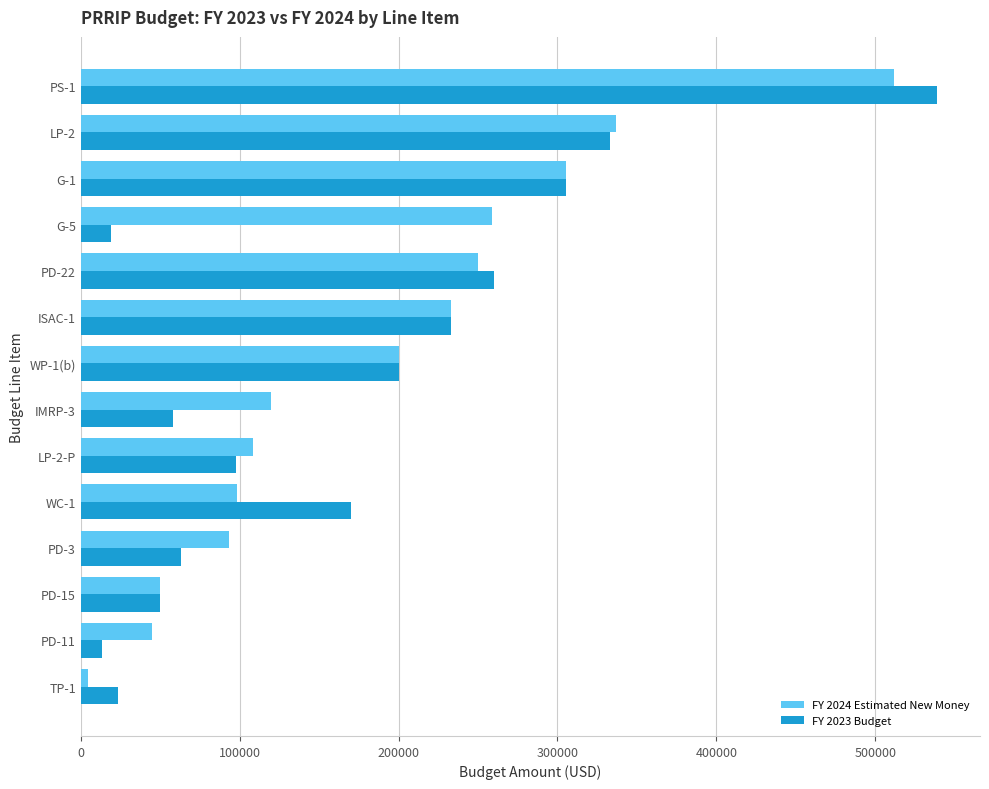

At which label is FY 2023 Budget closest to 276100?

PD-22